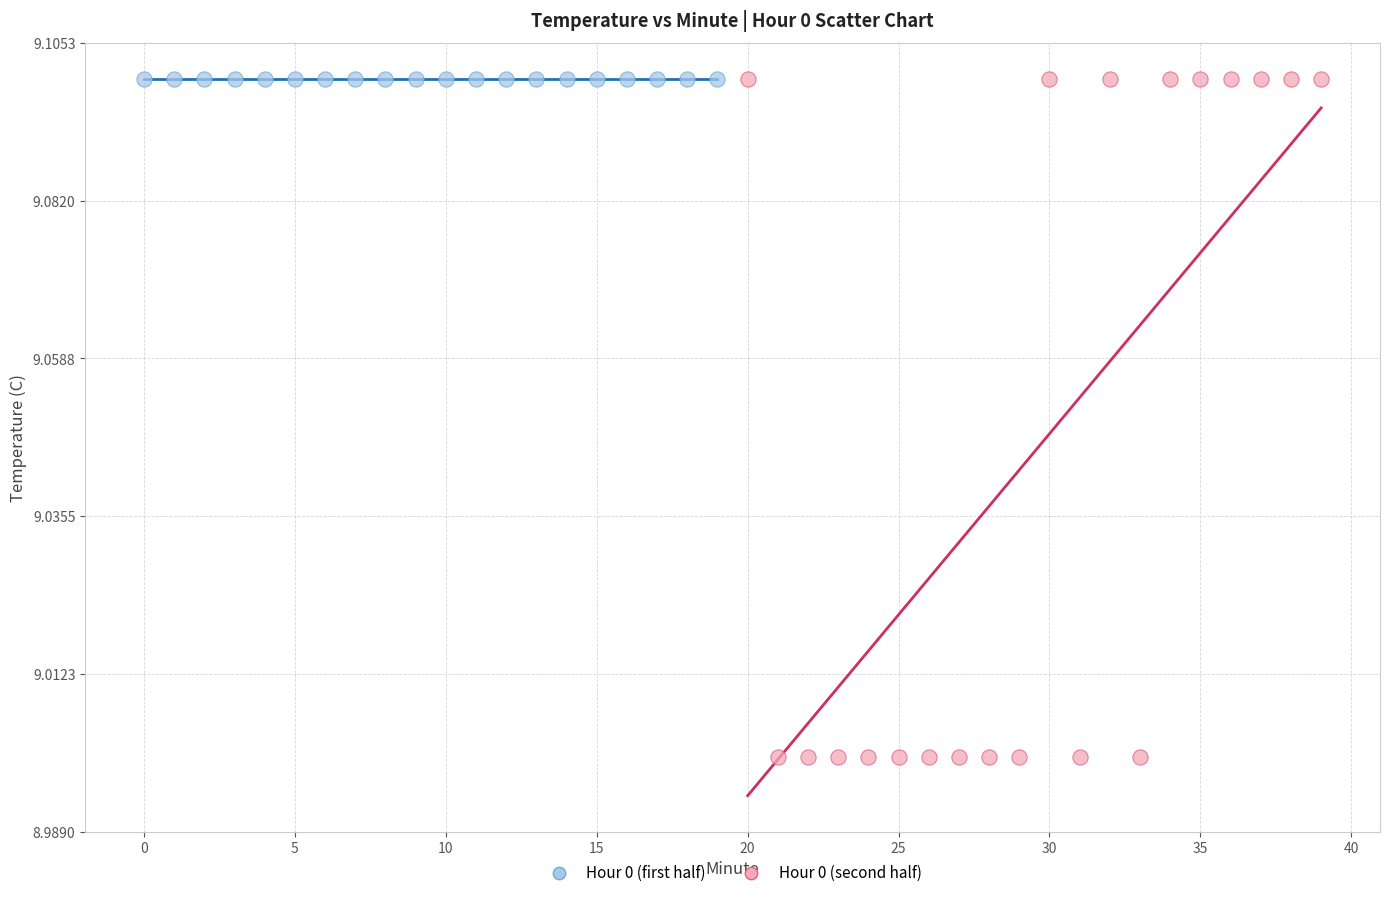

Which series contains the lowest Y value?

Hour 0 (second half)